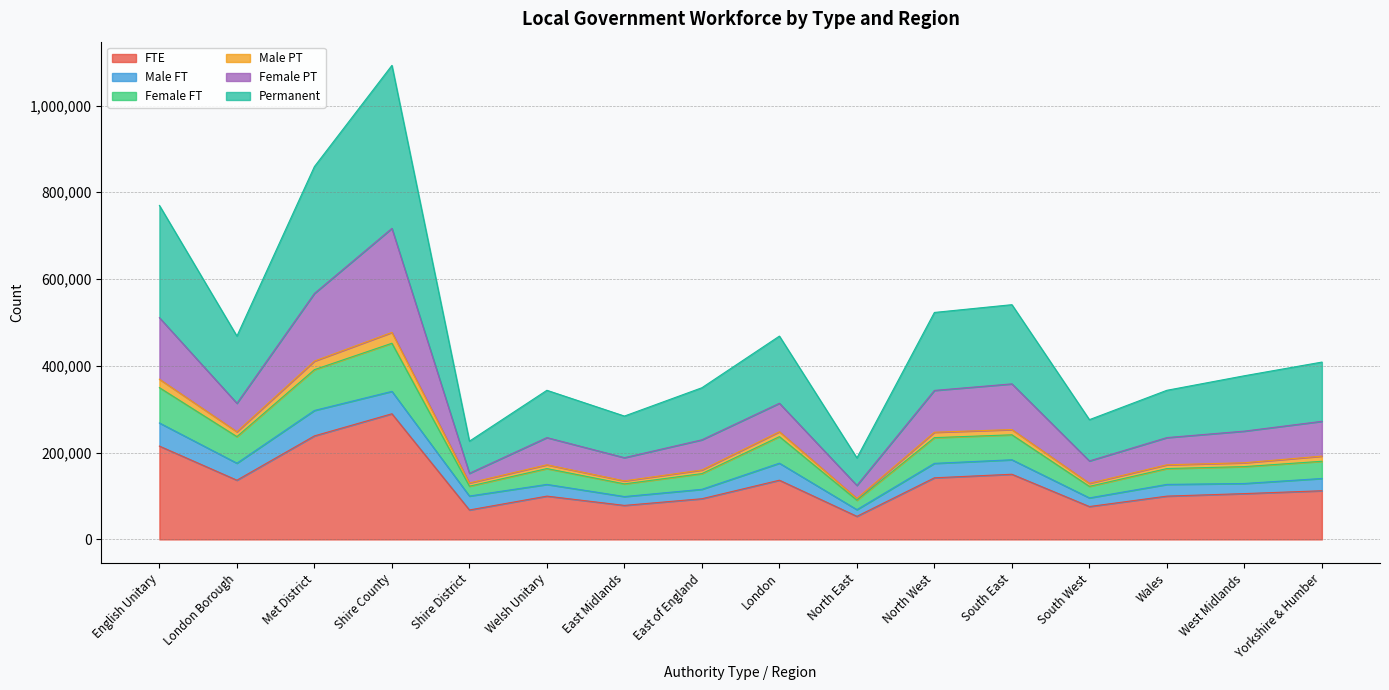

The value of FTE at North West is 142000. True or false?

True